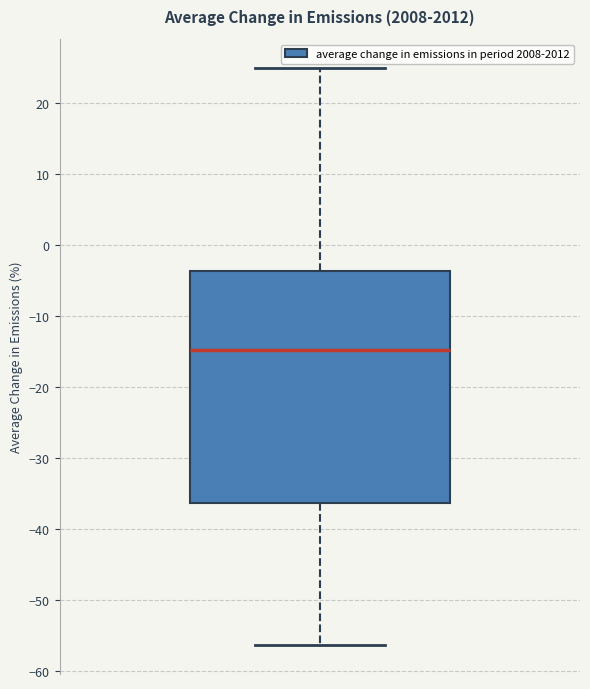

Transcribe this box plot: give where the median line is, the range the box spans, and where the two whiskers end, as read against the y-axis. The values are not printed on the chart, so give them approximately, as read against the axis.

median -15, box -36 to -4, whiskers -56 to 25